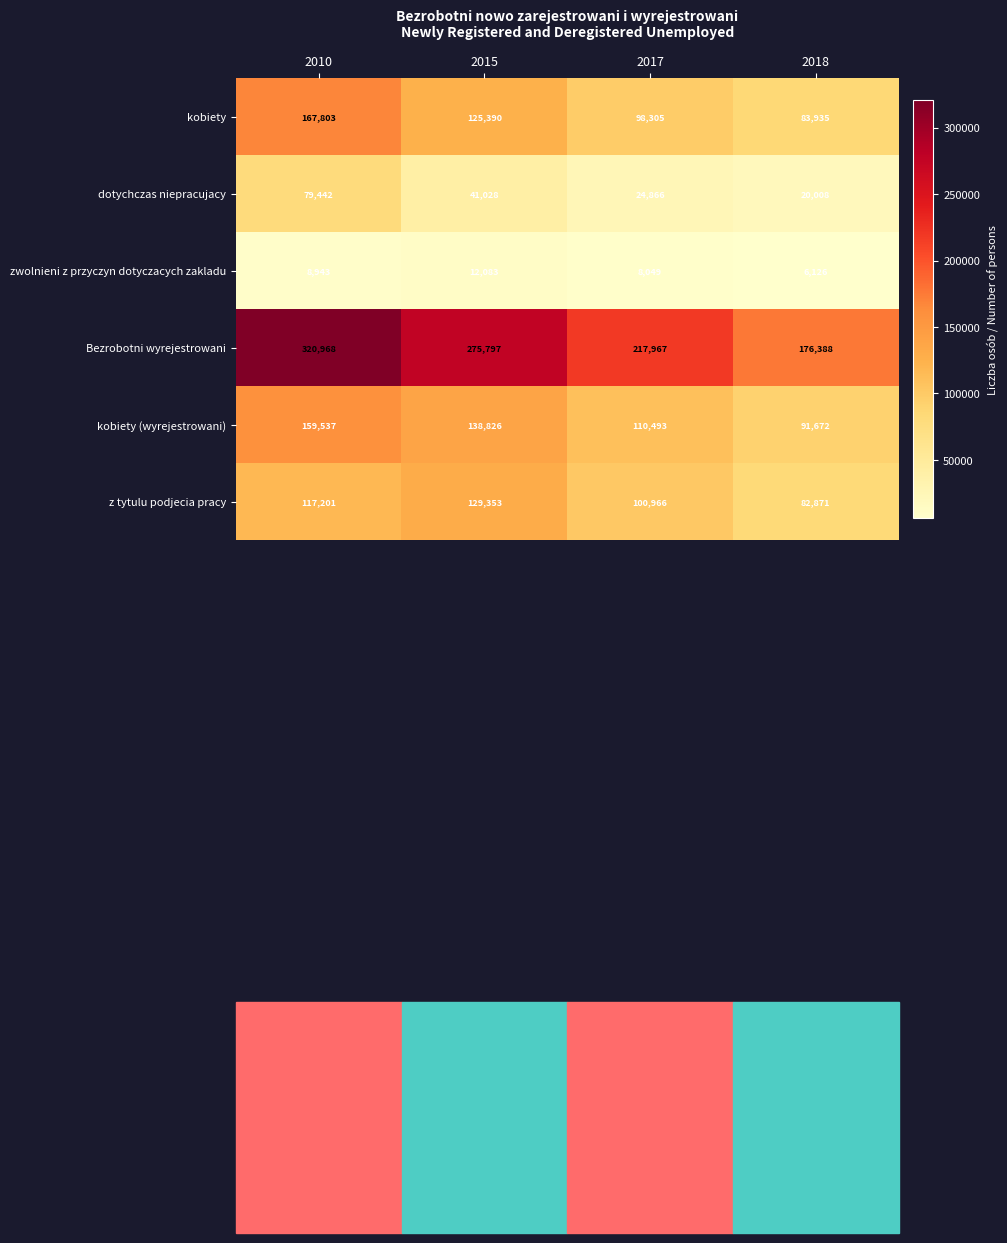

True or false: zwolnieni z przyczyn dotyczacych zakladu has a value of 8943 at 2010.

True